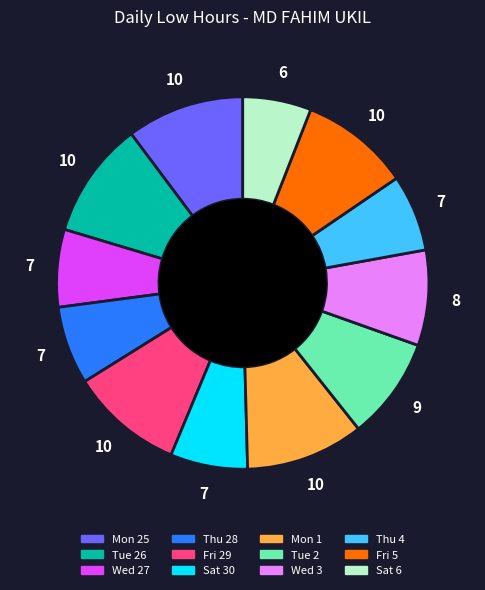

Is there a majority slice in this chart?

No